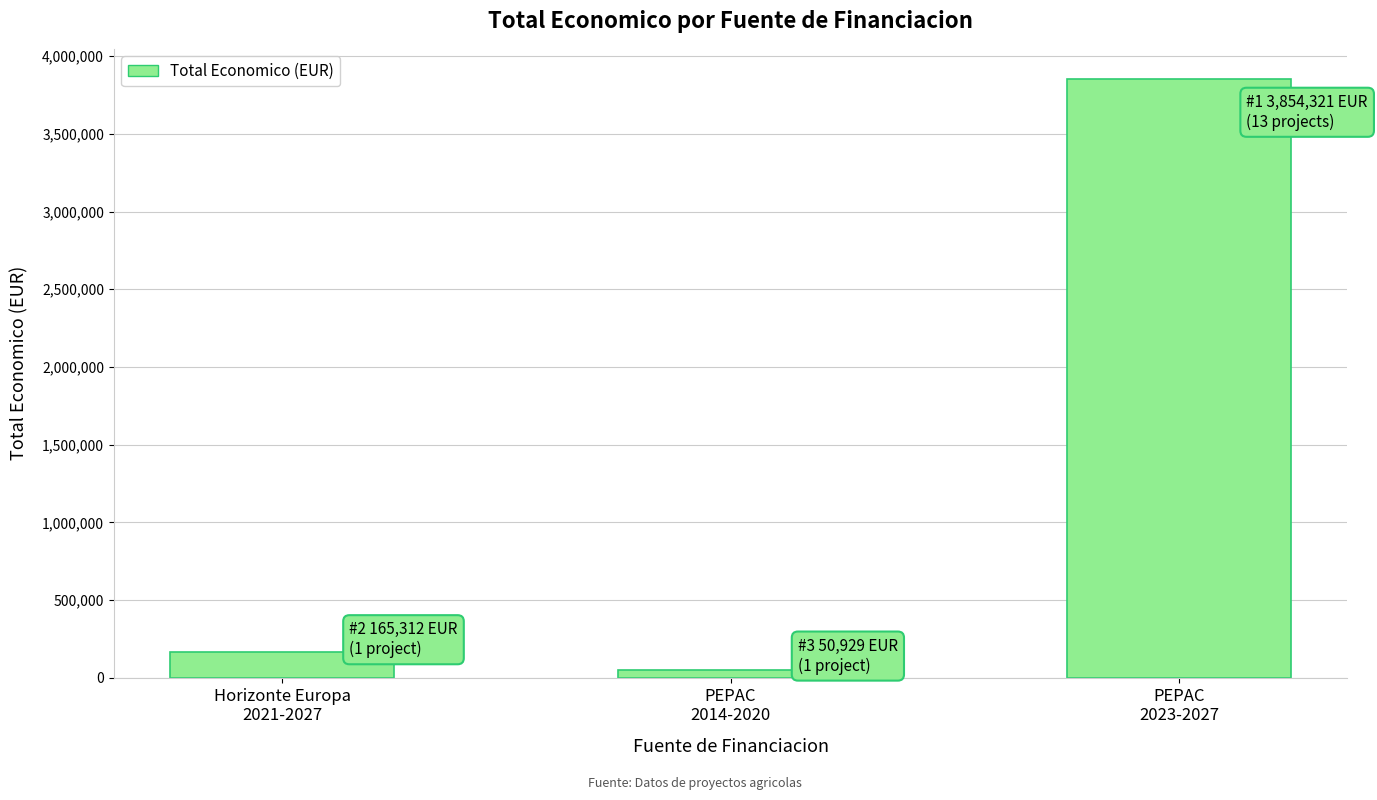

Count the number of data series in this chart.

1